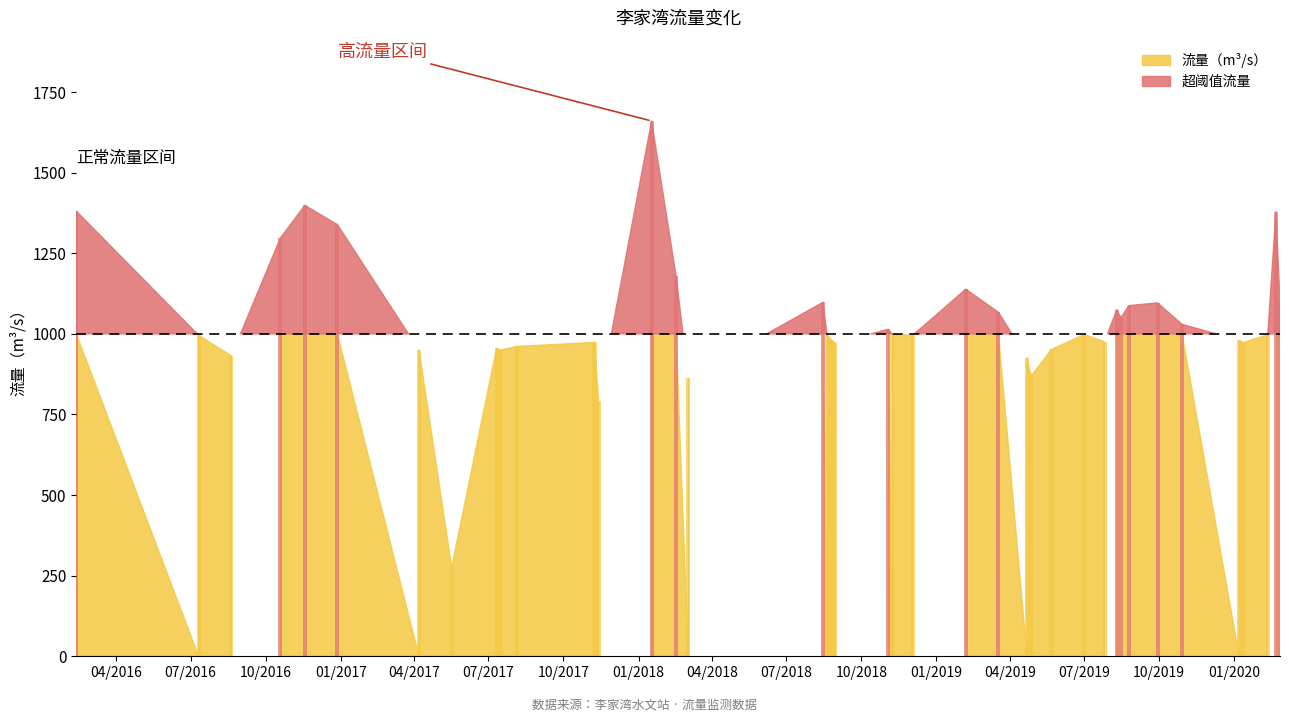

How many values are below 996?

19